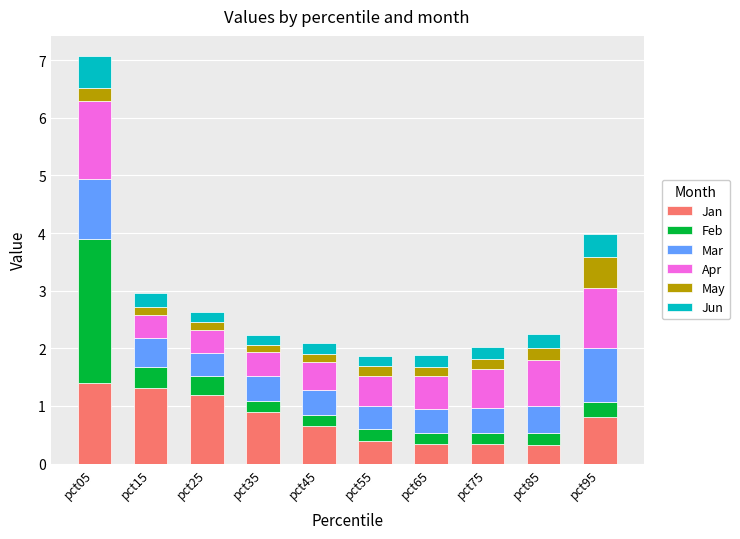

Read the Jan value at pct95.

0.8